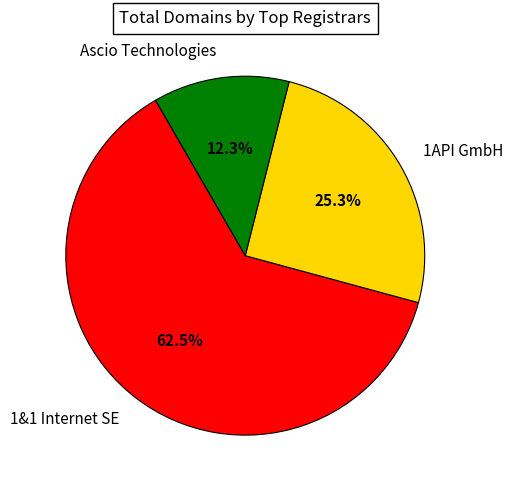

Is there any slice that represents more than half of the pie?

Yes